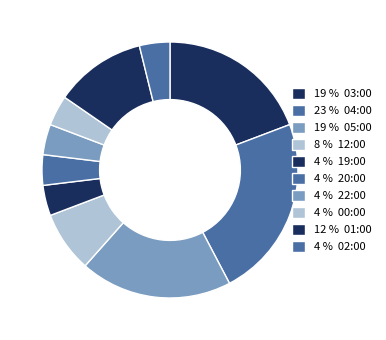

What is the smallest slice in the pie chart?

19:00